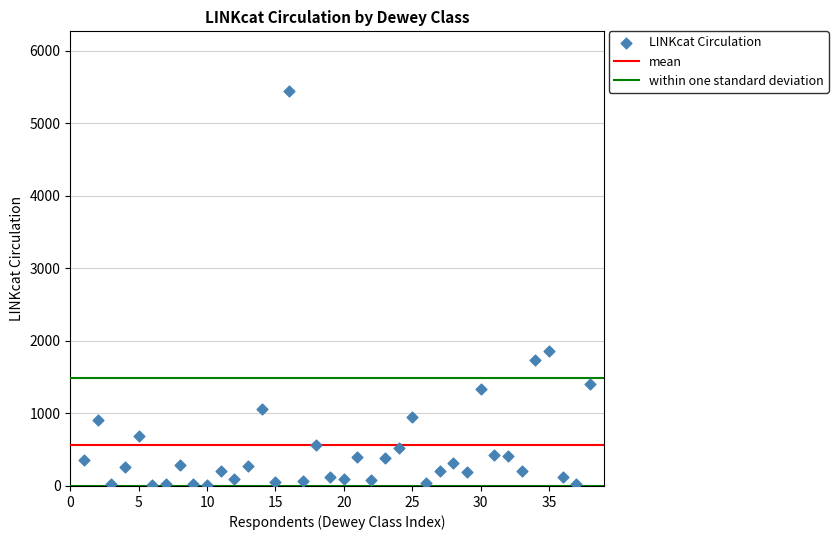

What Y value in the scatter plot is closest to 2730?

1863